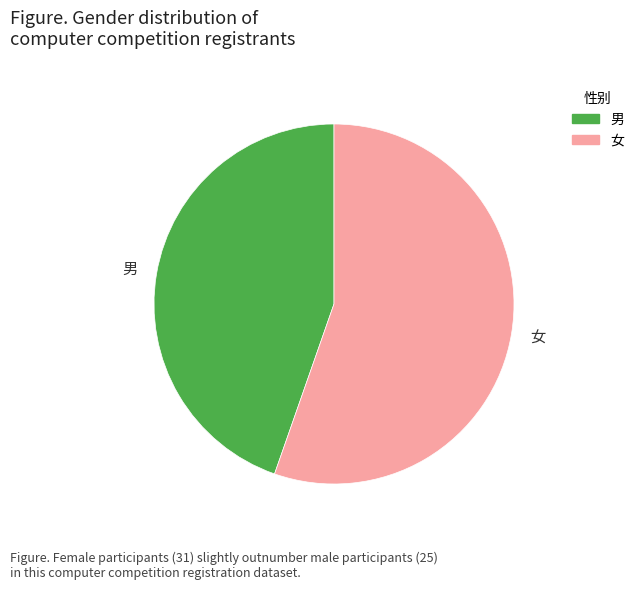

Which slice is the largest?

女